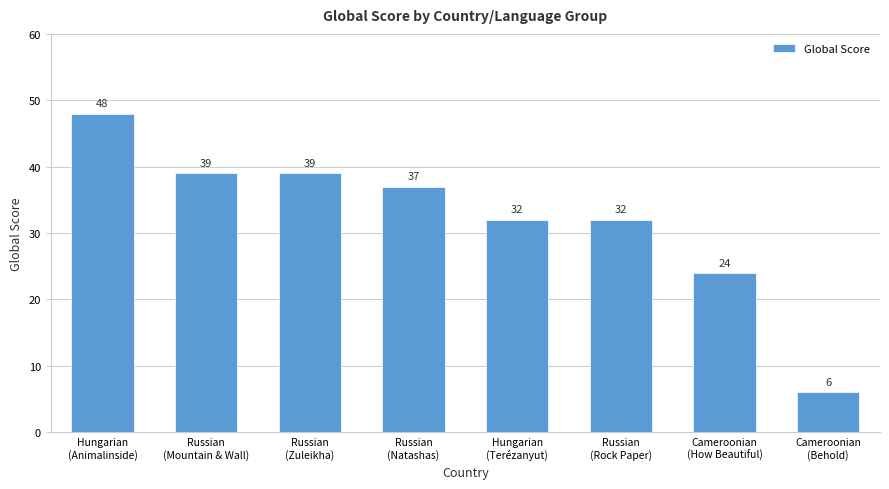

Approximately how many times larger is the value at Russian
(Zuleikha) compared to Hungarian
(Terézanyut)?

1.2